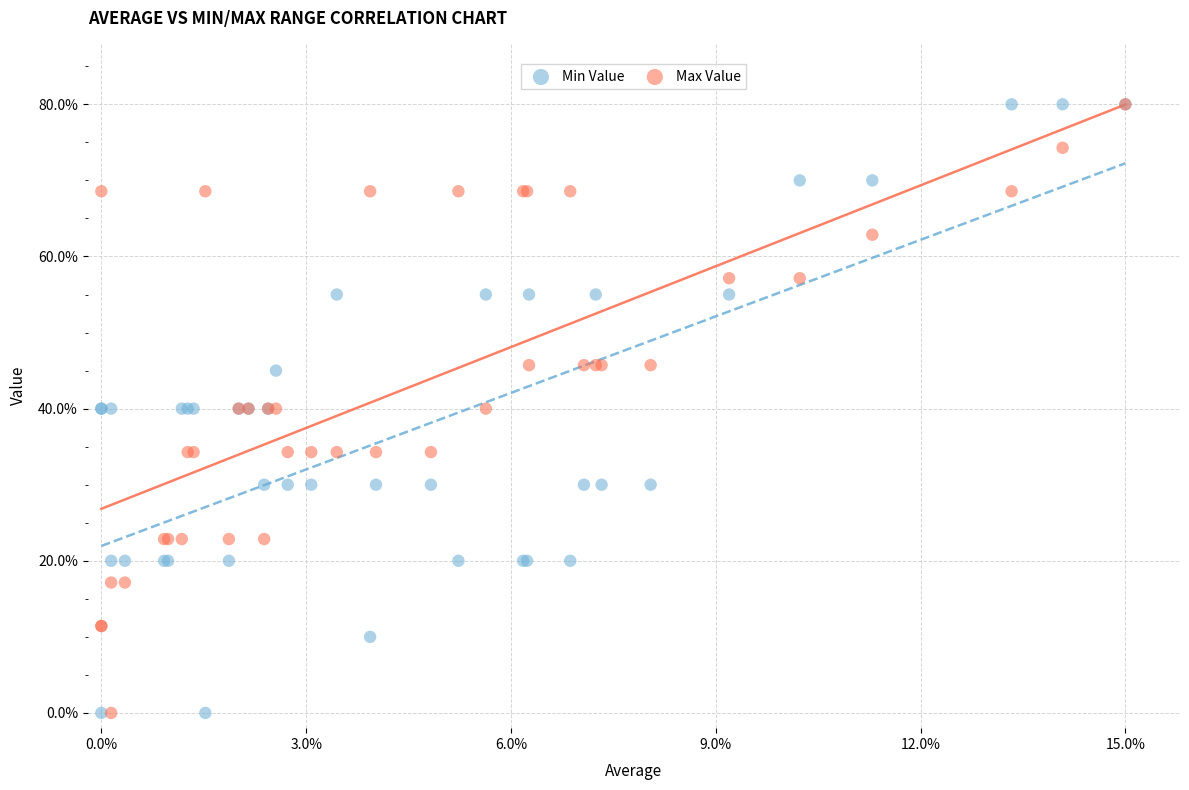

What are all the series names shown in the legend?

Min Value, Max Value